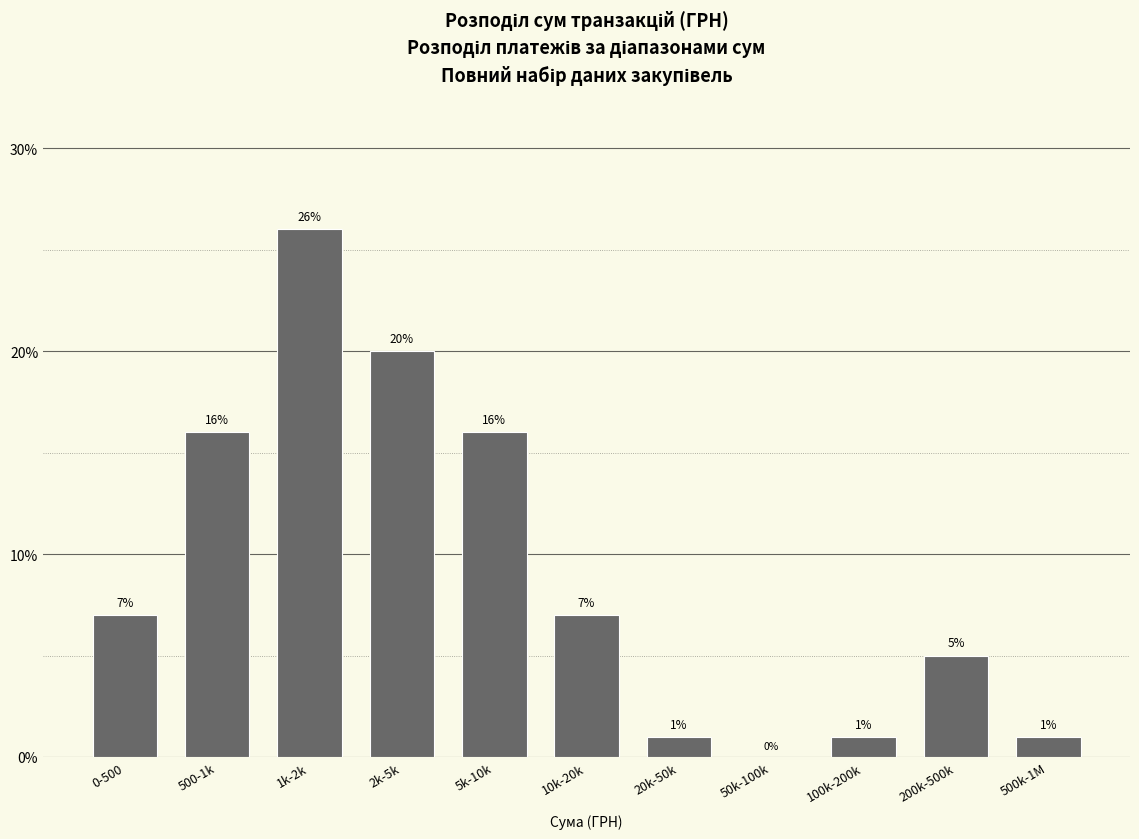

Reading left to right, what are all the values shown in this chart?

0-500=7.0	500-1k=16.0	1k-2k=26.0	2k-5k=20.0	5k-10k=16.0	10k-20k=7.0	20k-50k=1.0	50k-100k=0.0	100k-200k=1.0	200k-500k=5.0	500k-1M=1.0